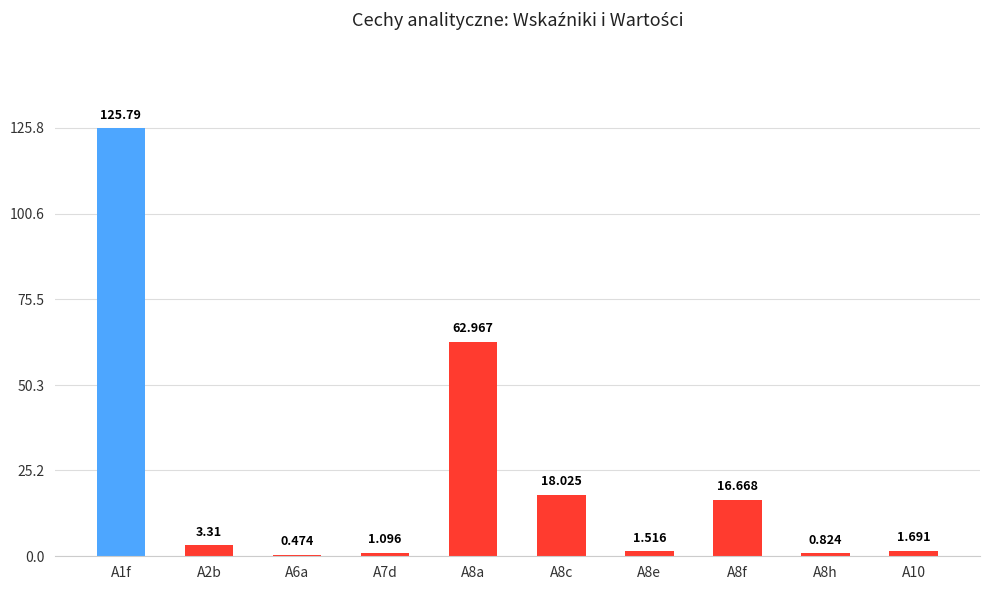

What is the sum of all values?

232.4